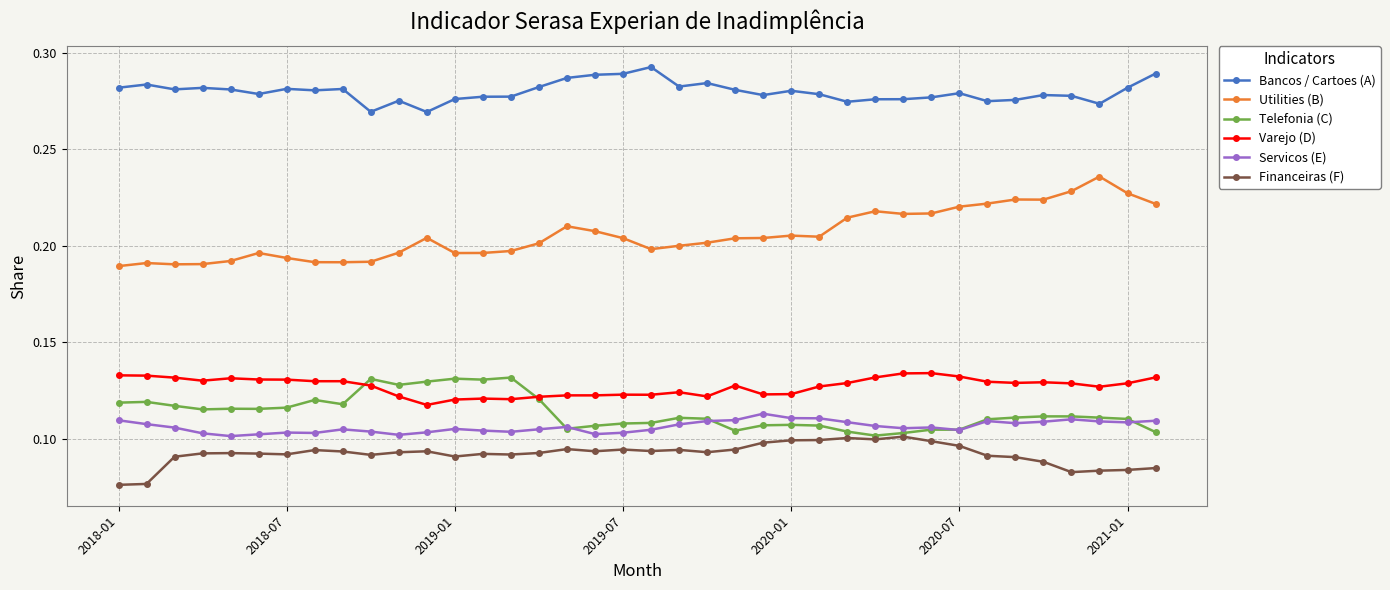

At how many categories does at least one series exceed 0?

38